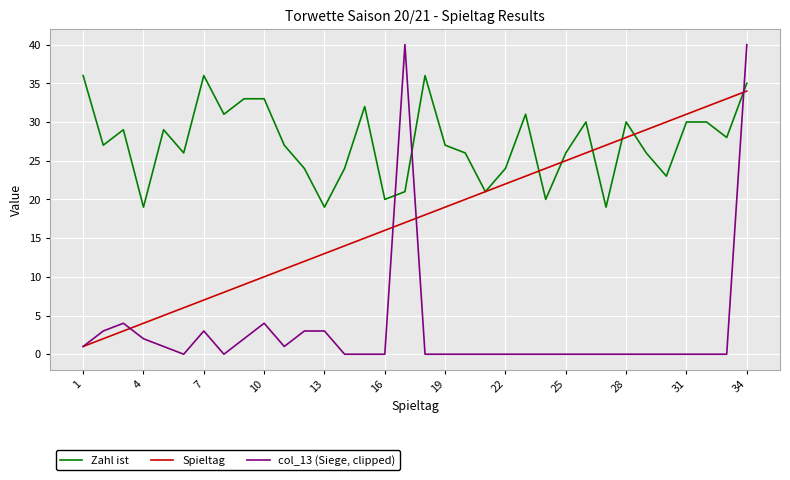

True or false: Zahl ist and Spieltag cross at least once.

True